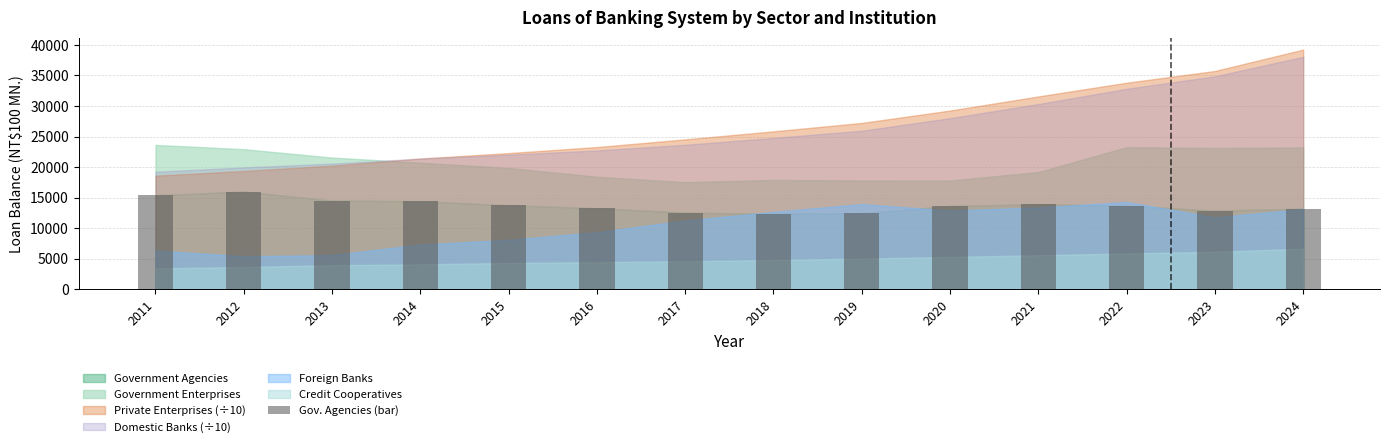

What is the average value?

13701